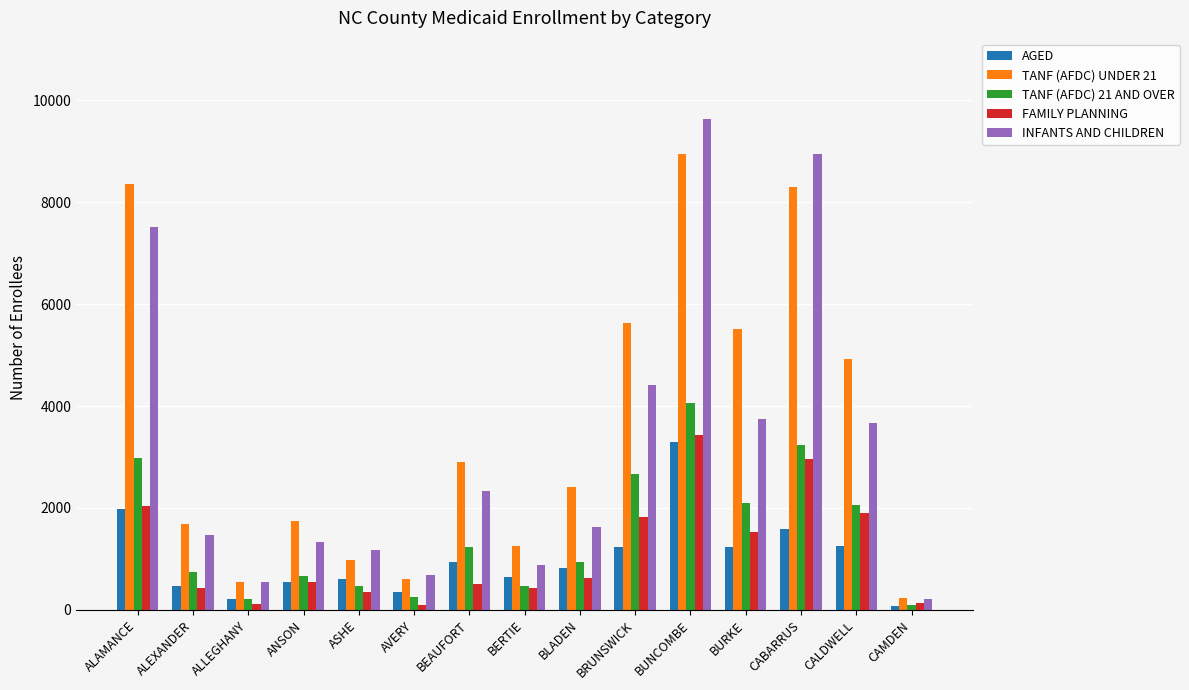

Which series has the largest total across all categories?

TANF (AFDC) UNDER 21